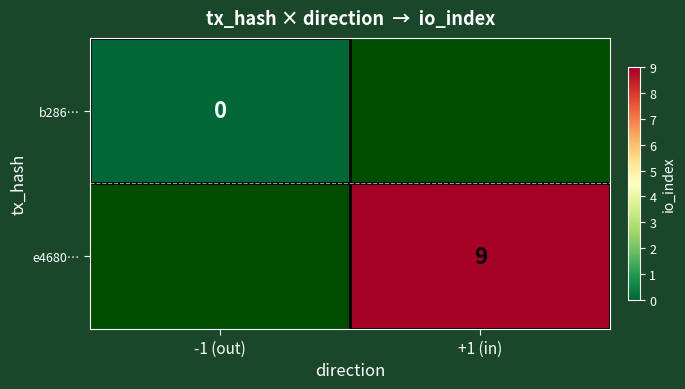

The e4680… series shows 9 at +1 (in). True or false?

True